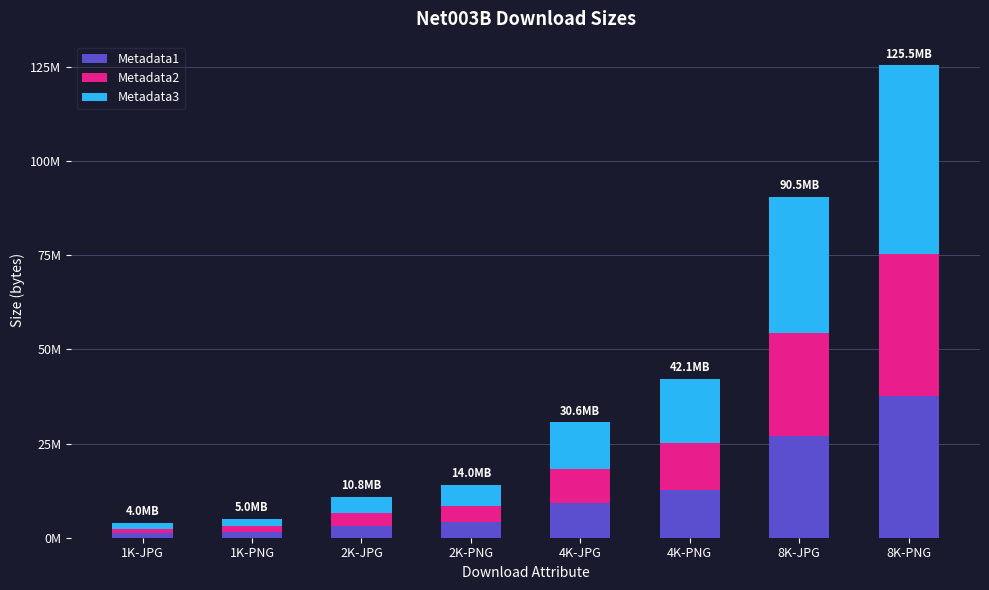

What is the difference between the Metadata2 values at 2K-JPG and 1K-JPG?

2041276.2